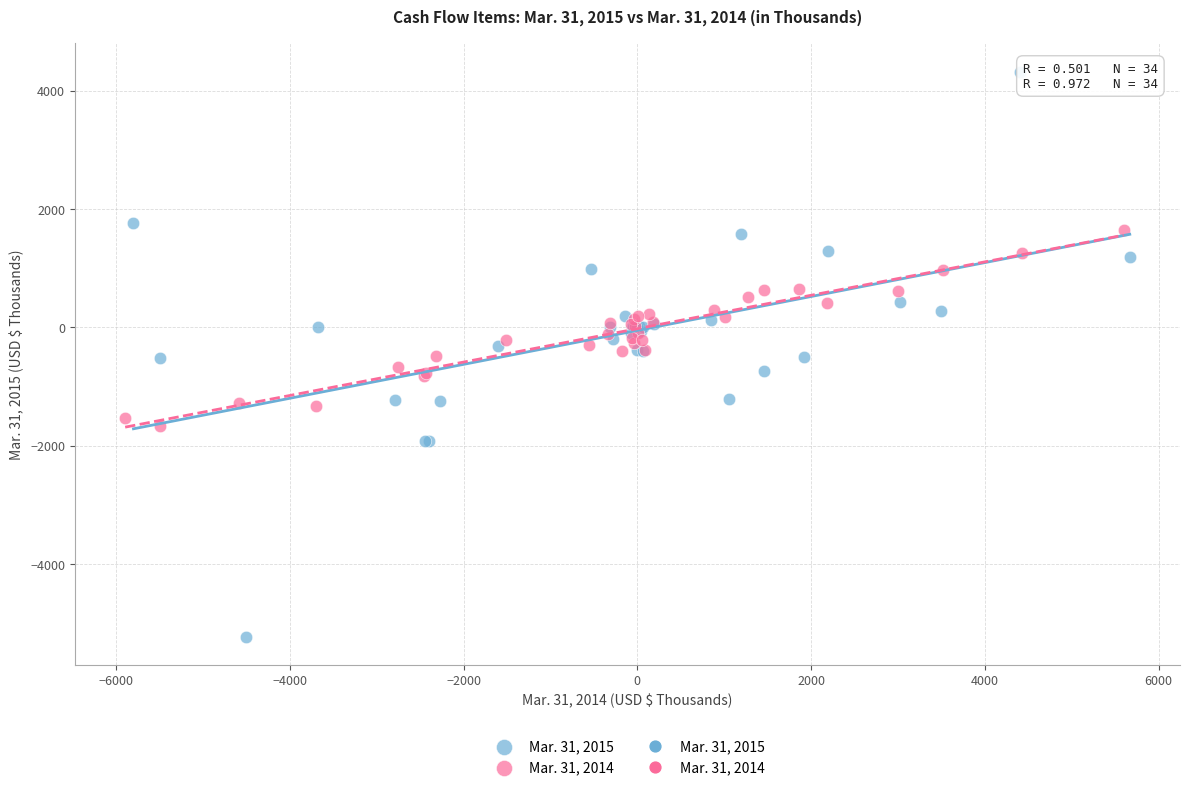

Which series reaches the maximum Y coordinate?

Mar. 31, 2015